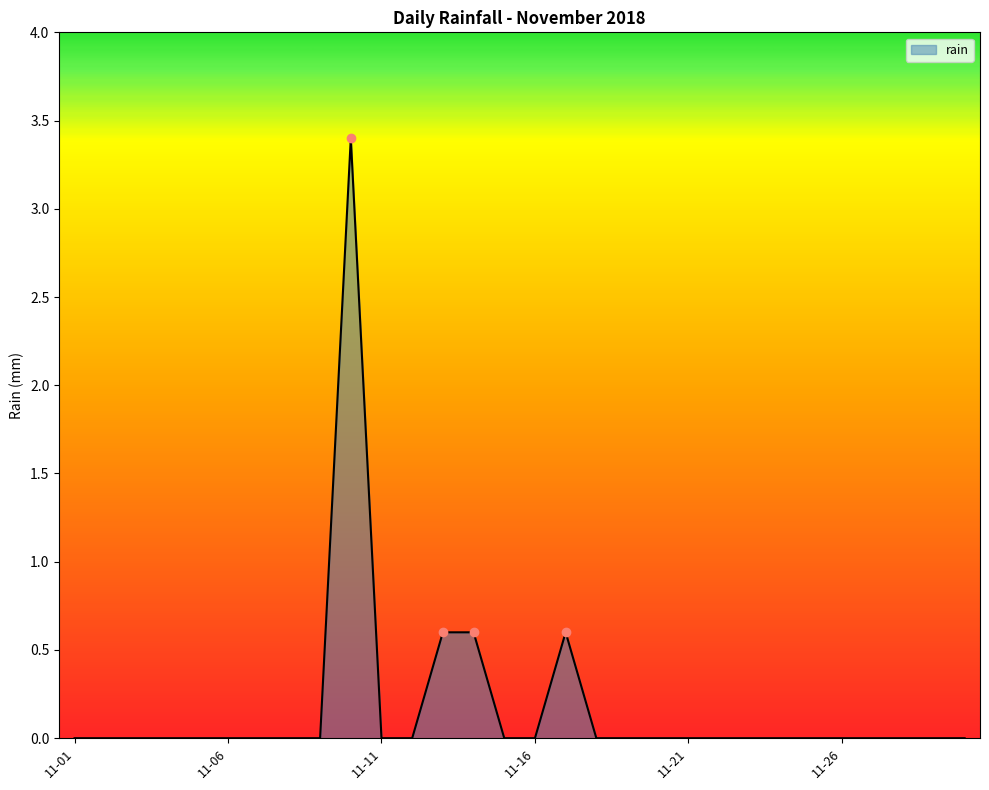

Does the chart display data point markers on the line(s)?

No